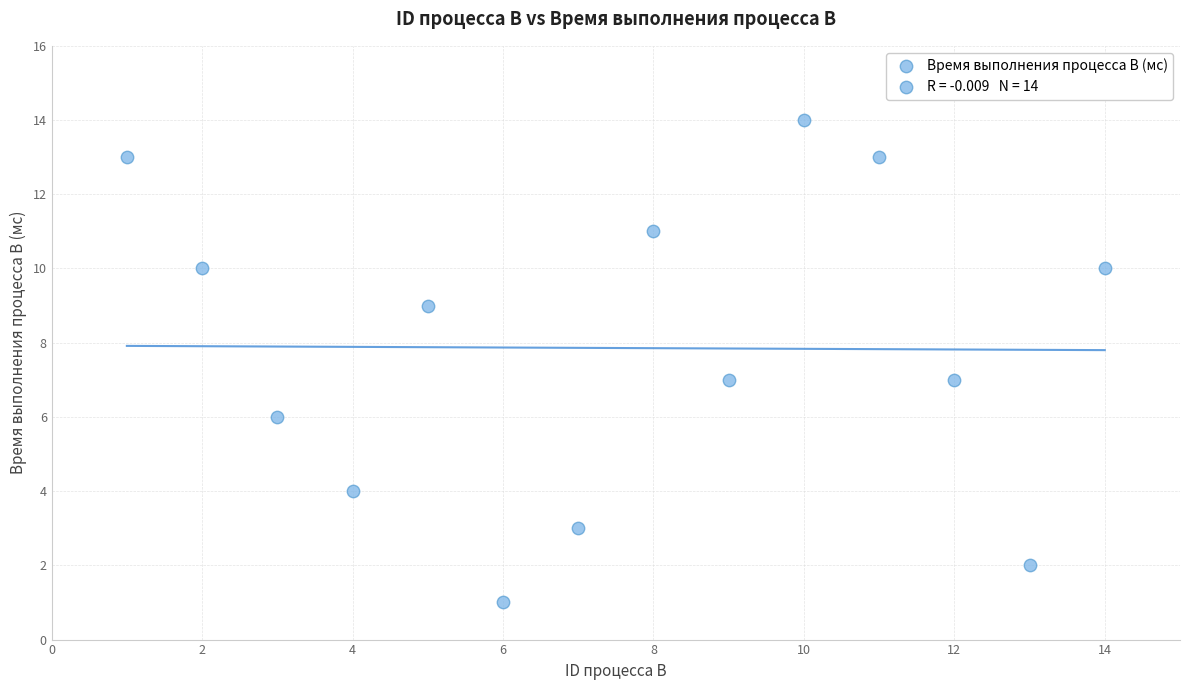

What is the range of X values (max minus min)?

13